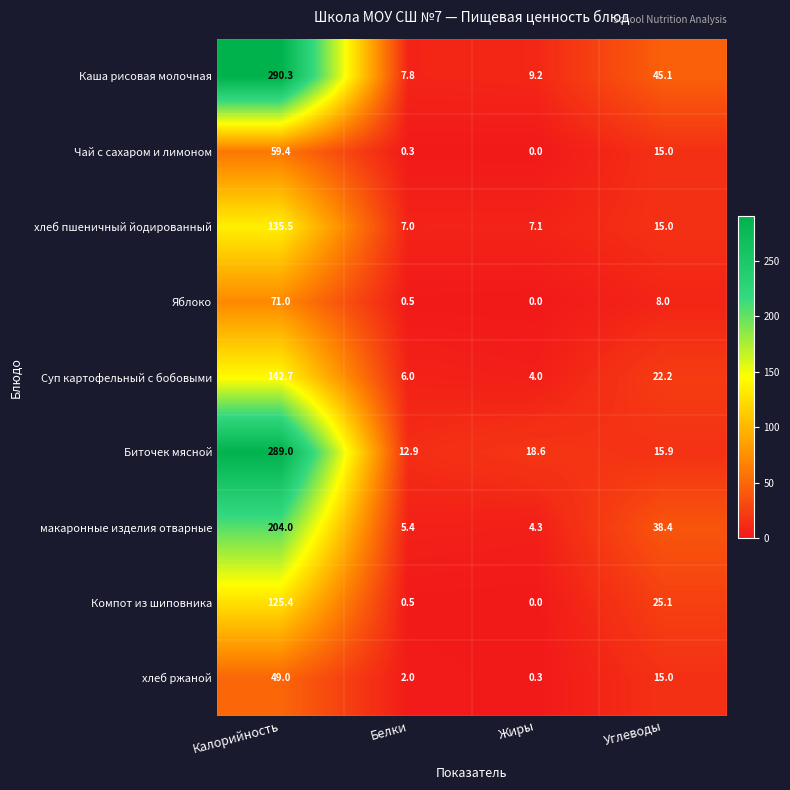

What is the difference between the maximum and minimum values in the Суп картофельный с бобовыми series?

138.7